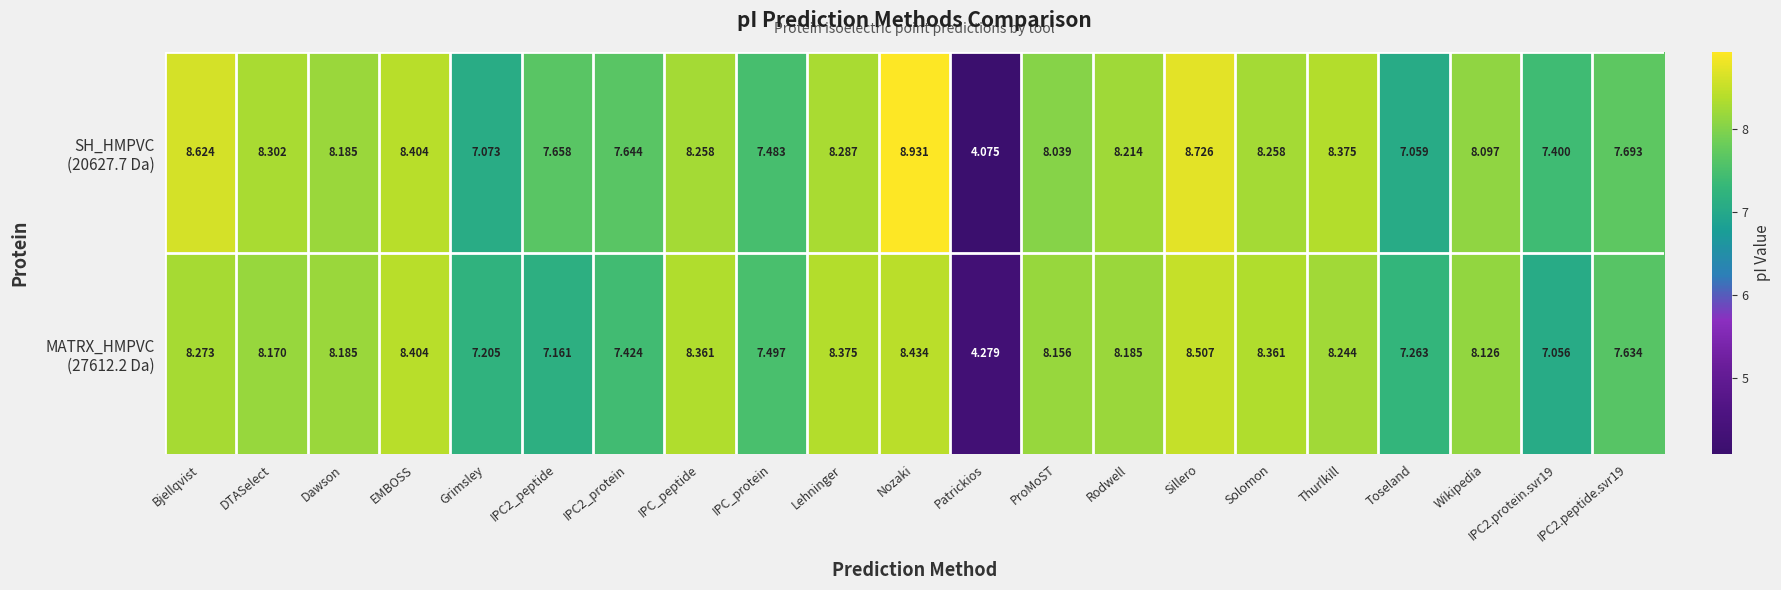

At which category does the chart reach its minimum across all series?

Patrickios